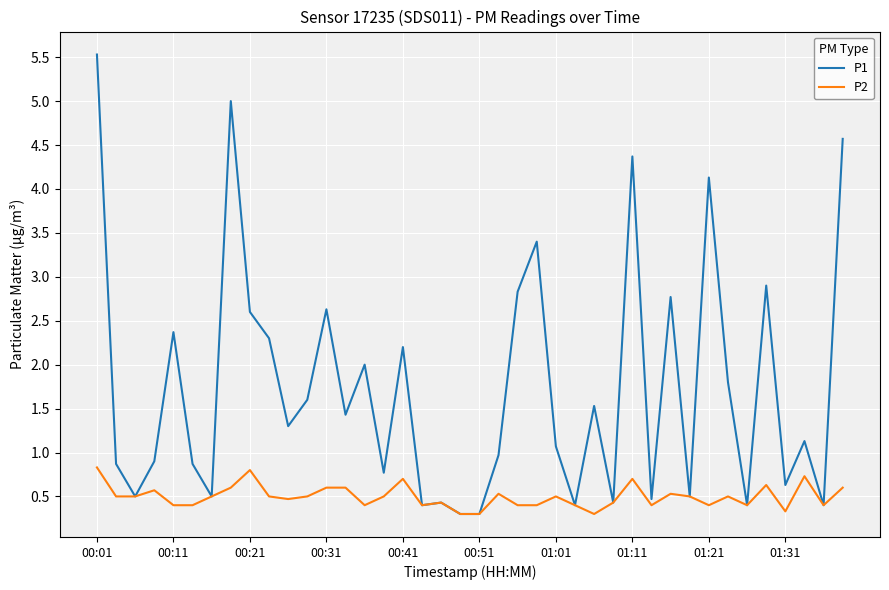

List the series in order of their peak value, highest first.

P1, P2